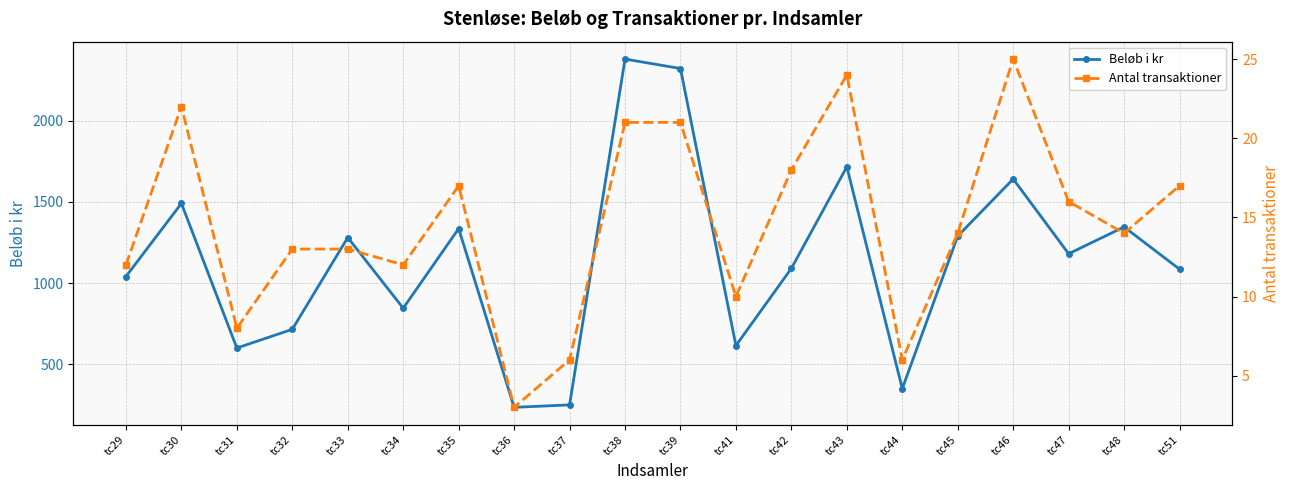

List the series in order of their peak value, lowest first.

Antal transaktioner, Beløb i kr